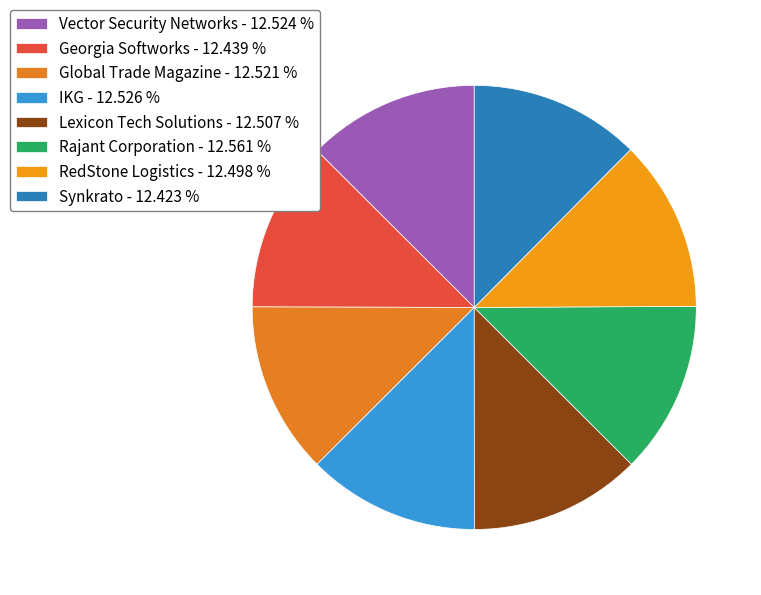

To the nearest percent, what is the combined percentage of Global Trade Magazine and Synkrato?

25%